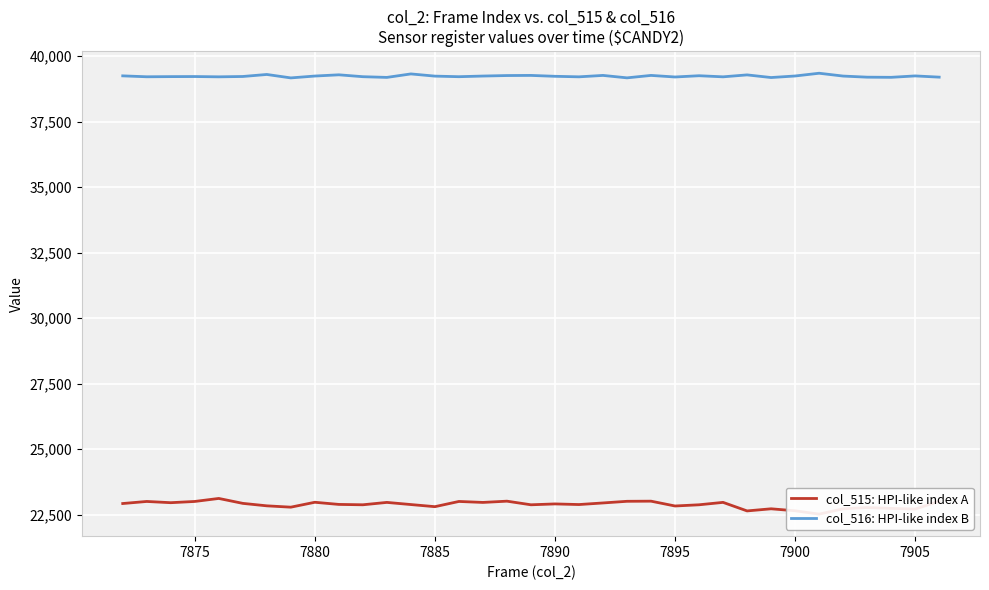

What is the lowest value of the col_516: HPI-like index B series?

39170